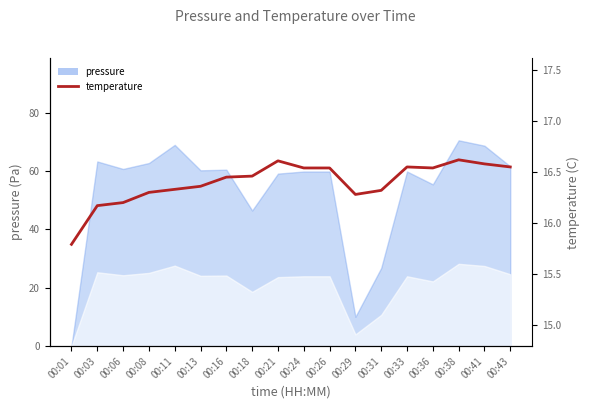

How many data points are less than 16?

1